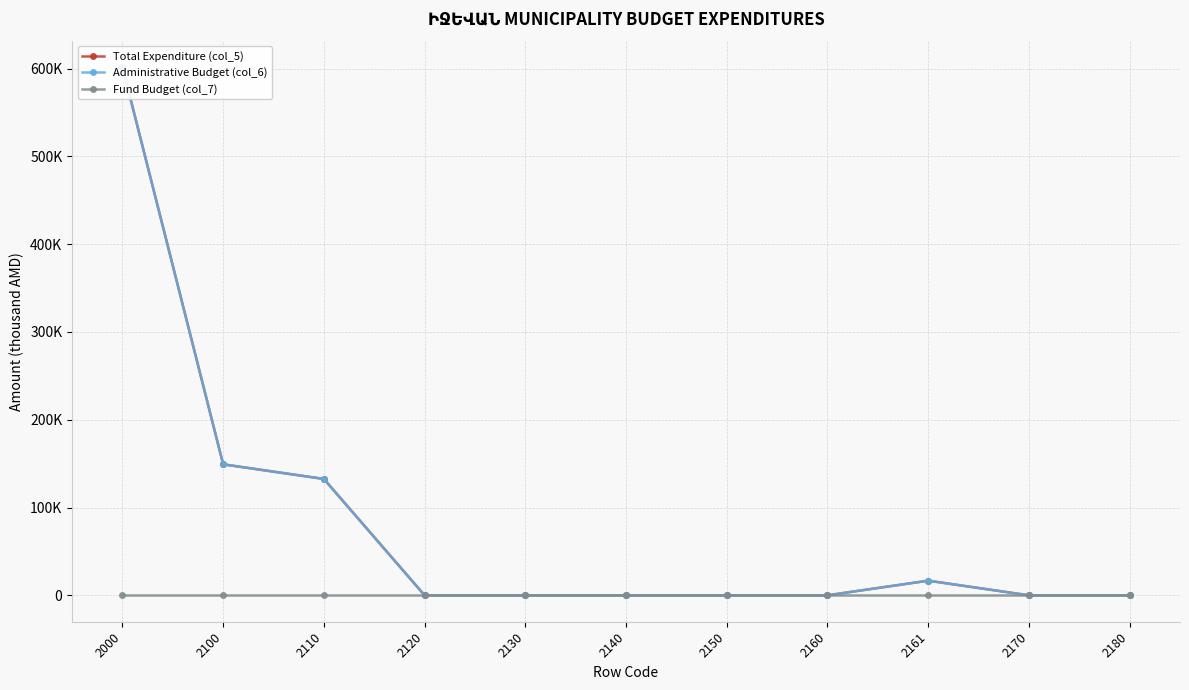

True or false: Total Expenditure (col_5) has a value of 78670.9 at 2110.

False